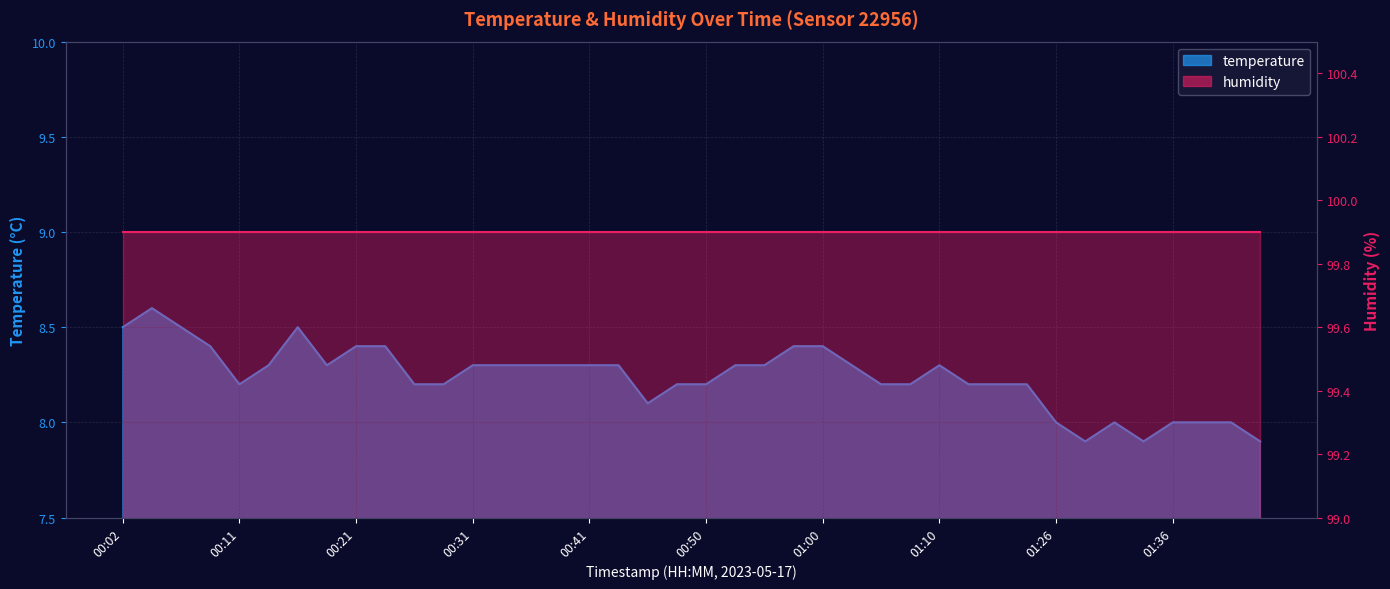

Rank the categories by value from lowest to highest.

01:29, 01:34, 01:44, 01:26, 01:31, 01:36, 01:39, 01:41, 00:45, 00:11, 00:26, 00:28, 00:48, 00:50, 01:05, 01:07, 01:15, 01:18, 01:24, 00:14, 00:19, 00:31, 00:33, 00:36, 00:38, 00:41, 00:43, 00:53, 00:55, 01:03, 01:10, 00:09, 00:21, 00:24, 00:58, 01:00, 00:02, 00:07, 00:16, 00:04